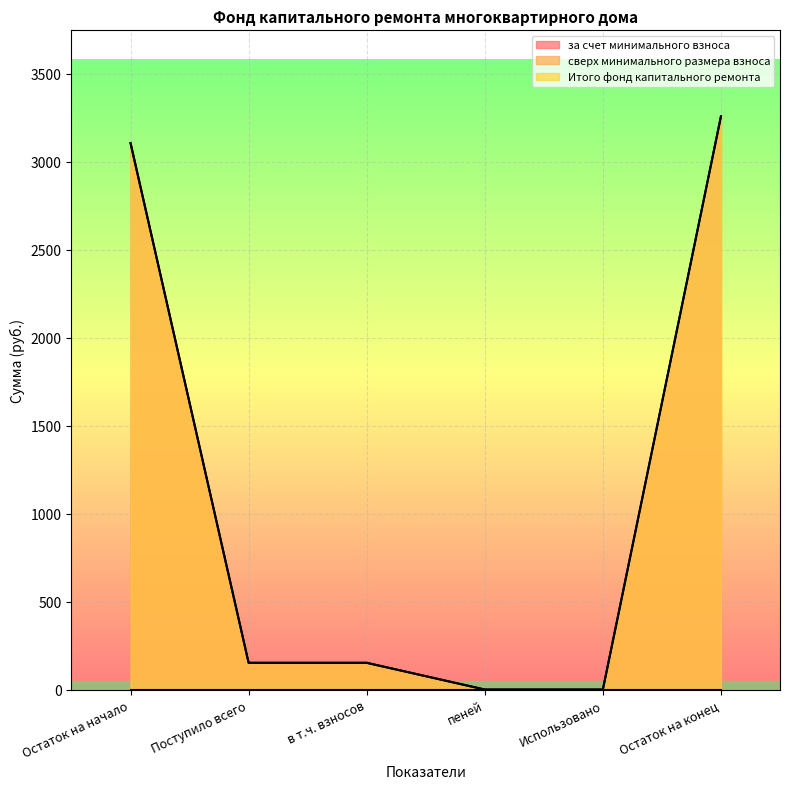

What is the sum of all Итого фонд капитального ремонта values?

6669.2